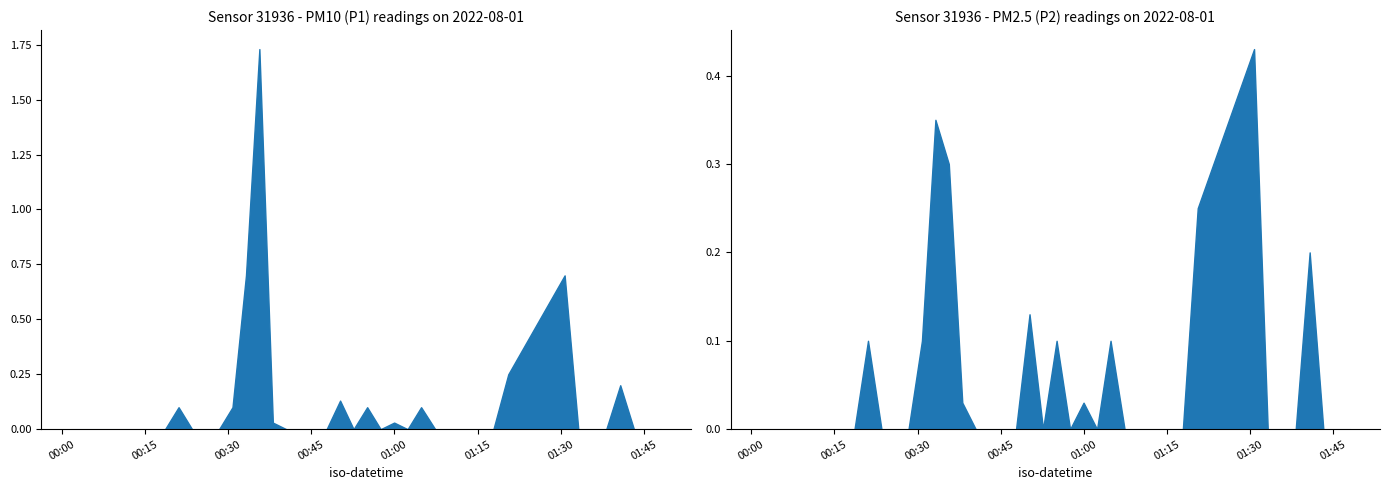

What is the difference between the maximum and minimum values in the P1 series?

1.7